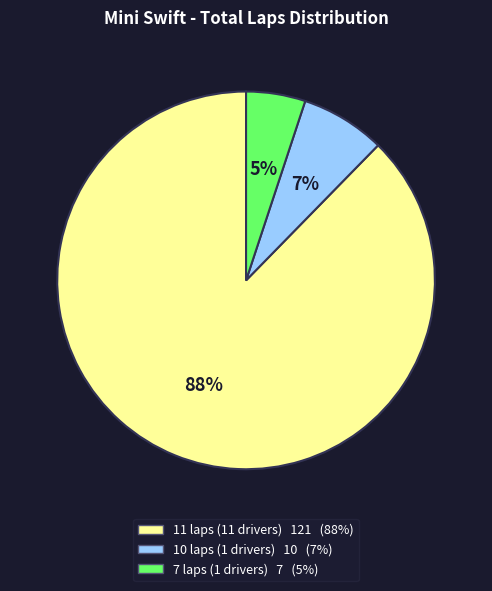

How many segments does this pie chart have?

3